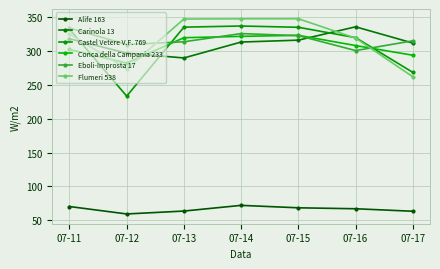

Which series has the largest total across all categories?

Flumeri 538